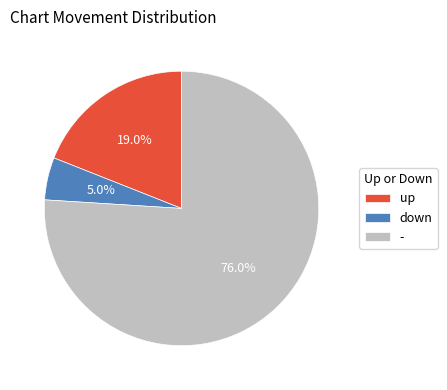

Rank the categories by value from lowest to highest.

down, up, -